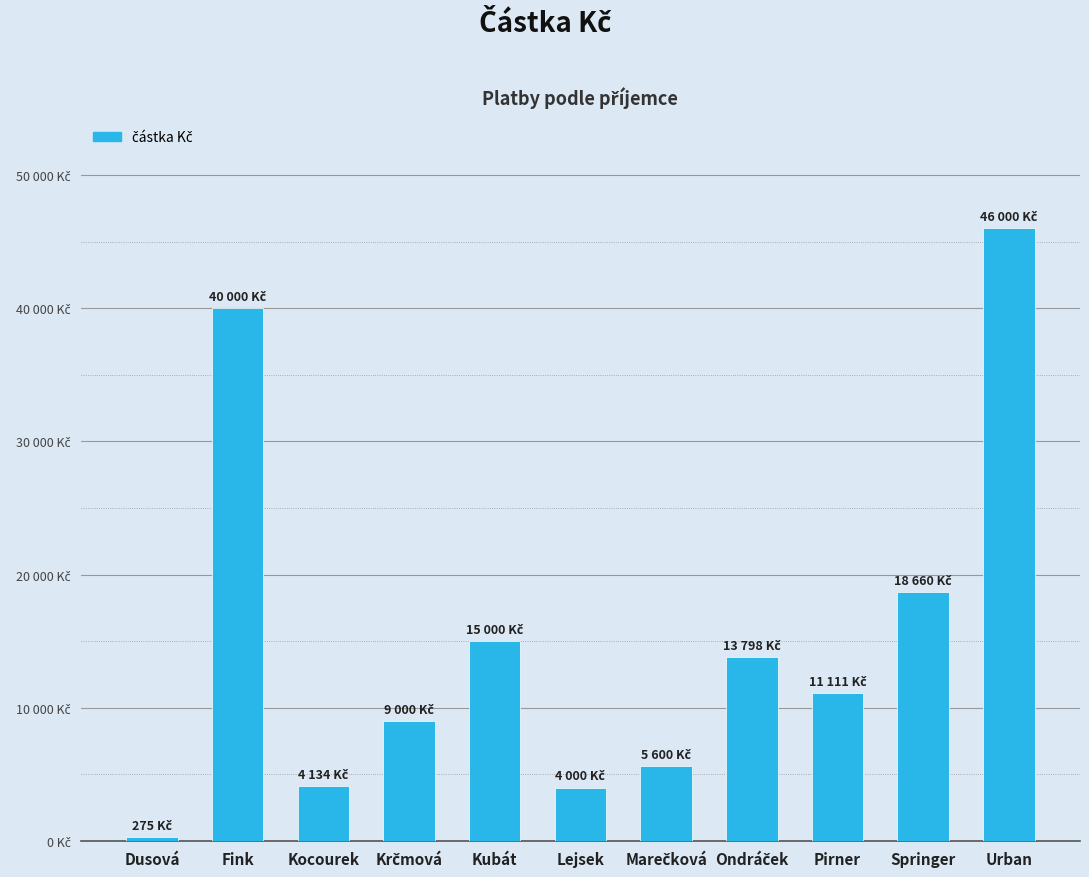

Where is the data nearest to the value 23137?

Springer